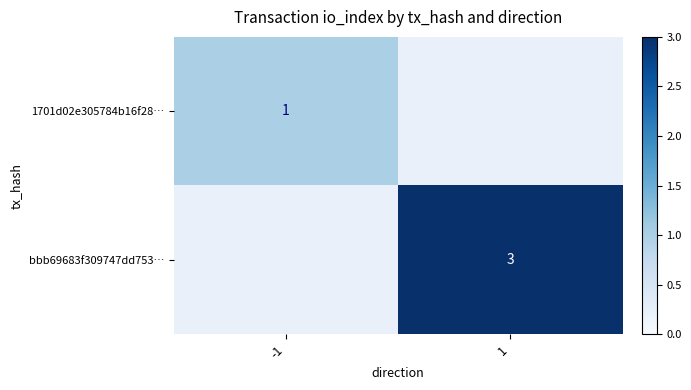

True or false: bbb69683f309747dd753… has a value of 3 at 1.

True